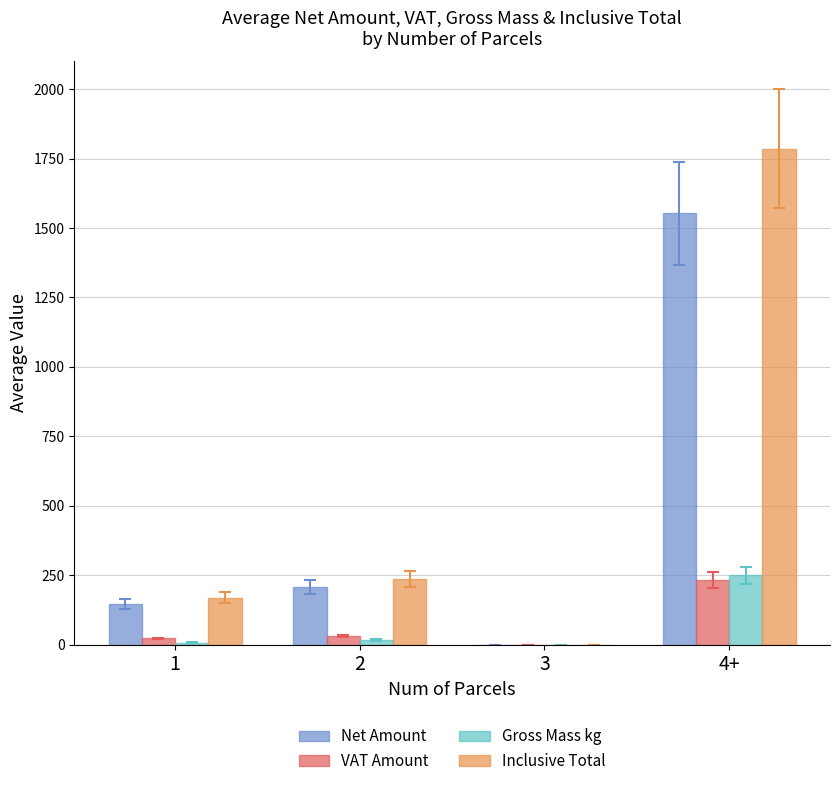

What is the total value across all series at 4+?

3820.7